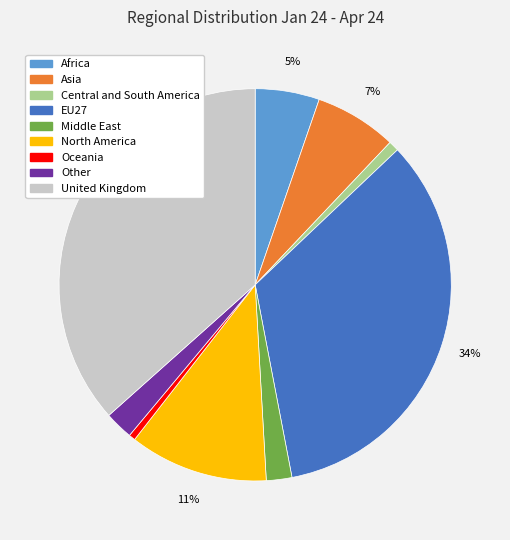

What percentage is the United Kingdom slice, to the nearest percent?

37%